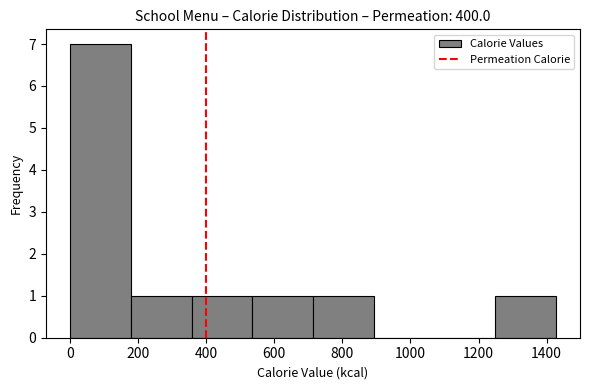

Reading left to right, list every bar in this chart as the range it spans on the x-axis followed by its height. Neither the bar edges nor the heights are printed on the chart, so give them approximately, as read against the axes.

0 to 180: 7
180 to 360: 1
360 to 540: 1
540 to 720: 1
720 to 900: 1
900 to 1080: 0
1080 to 1240: 0
1240 to 1420: 1